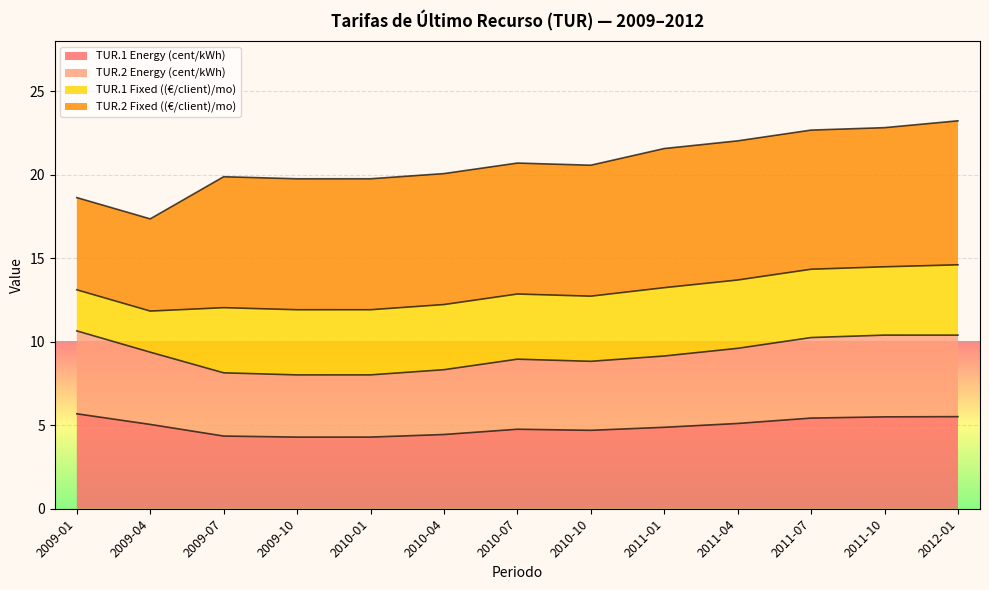

Where is the first local maximum for TUR.2 Energy (cent/kWh)?

2010-07